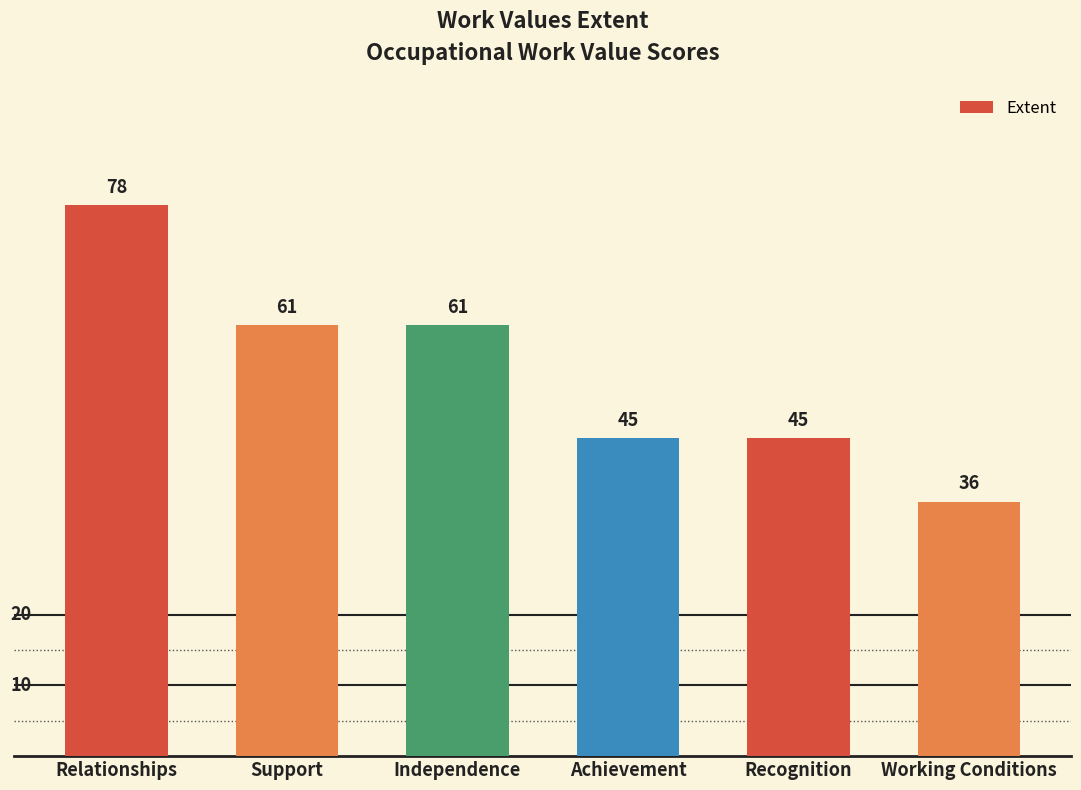

The chart shows a value of 80 at Independence. True or false?

False